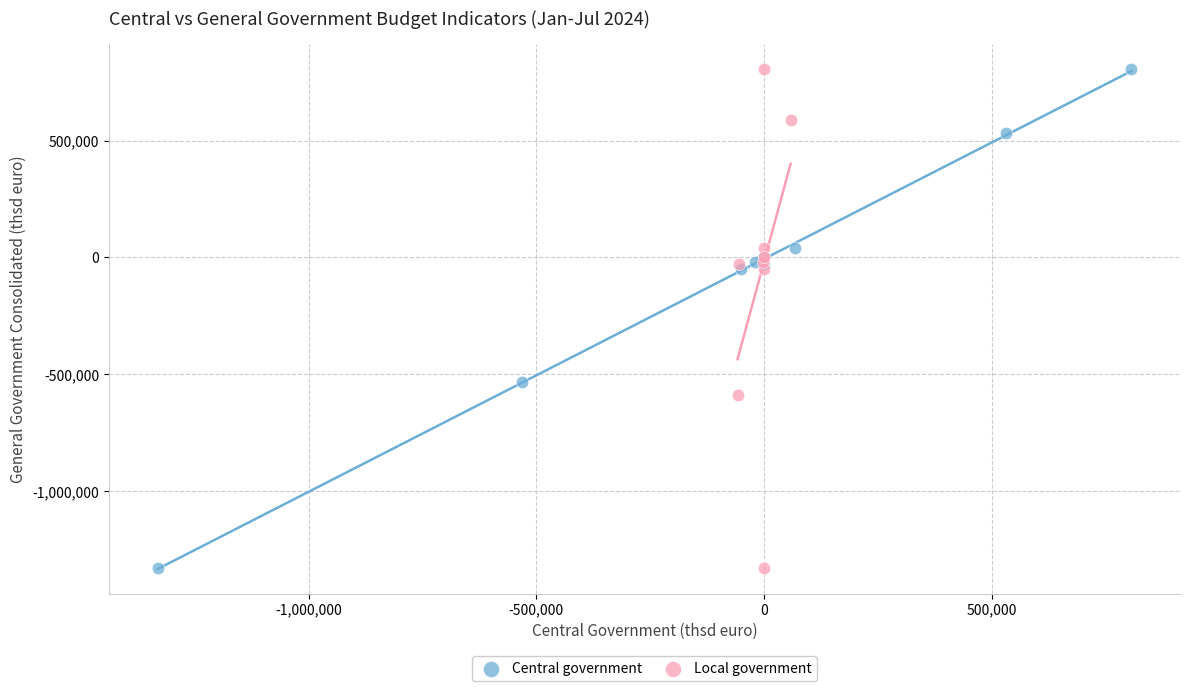

What are all the series names shown in the legend?

Central government, Local government